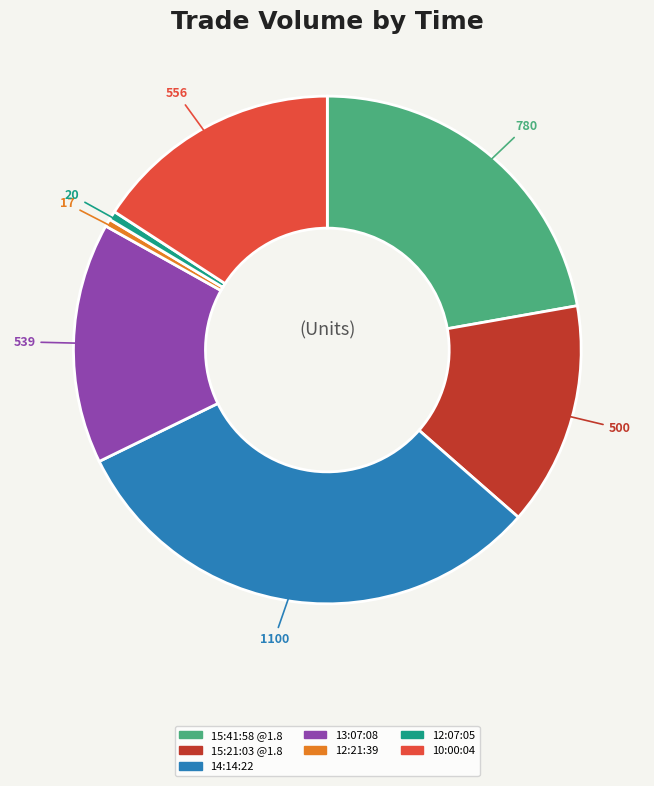

Which category has the biggest portion of the pie?

14:14:22